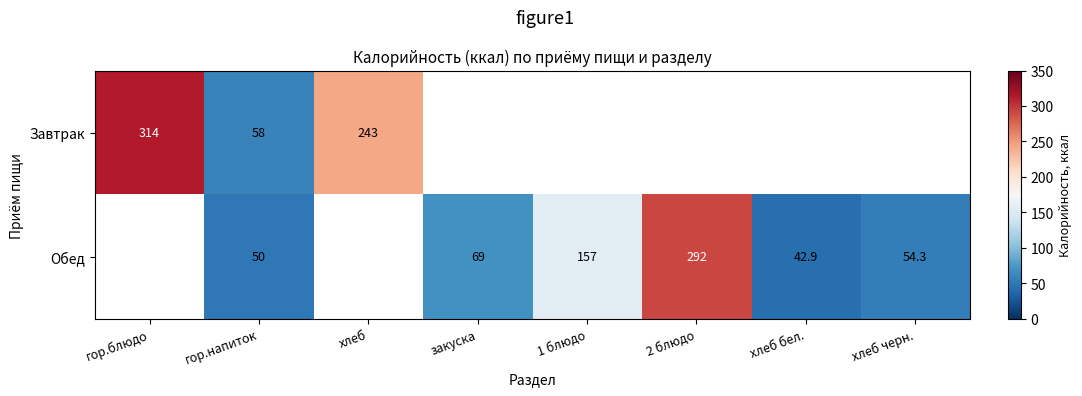

True or false: Обед has a value of 54.3 at хлеб черн..

True